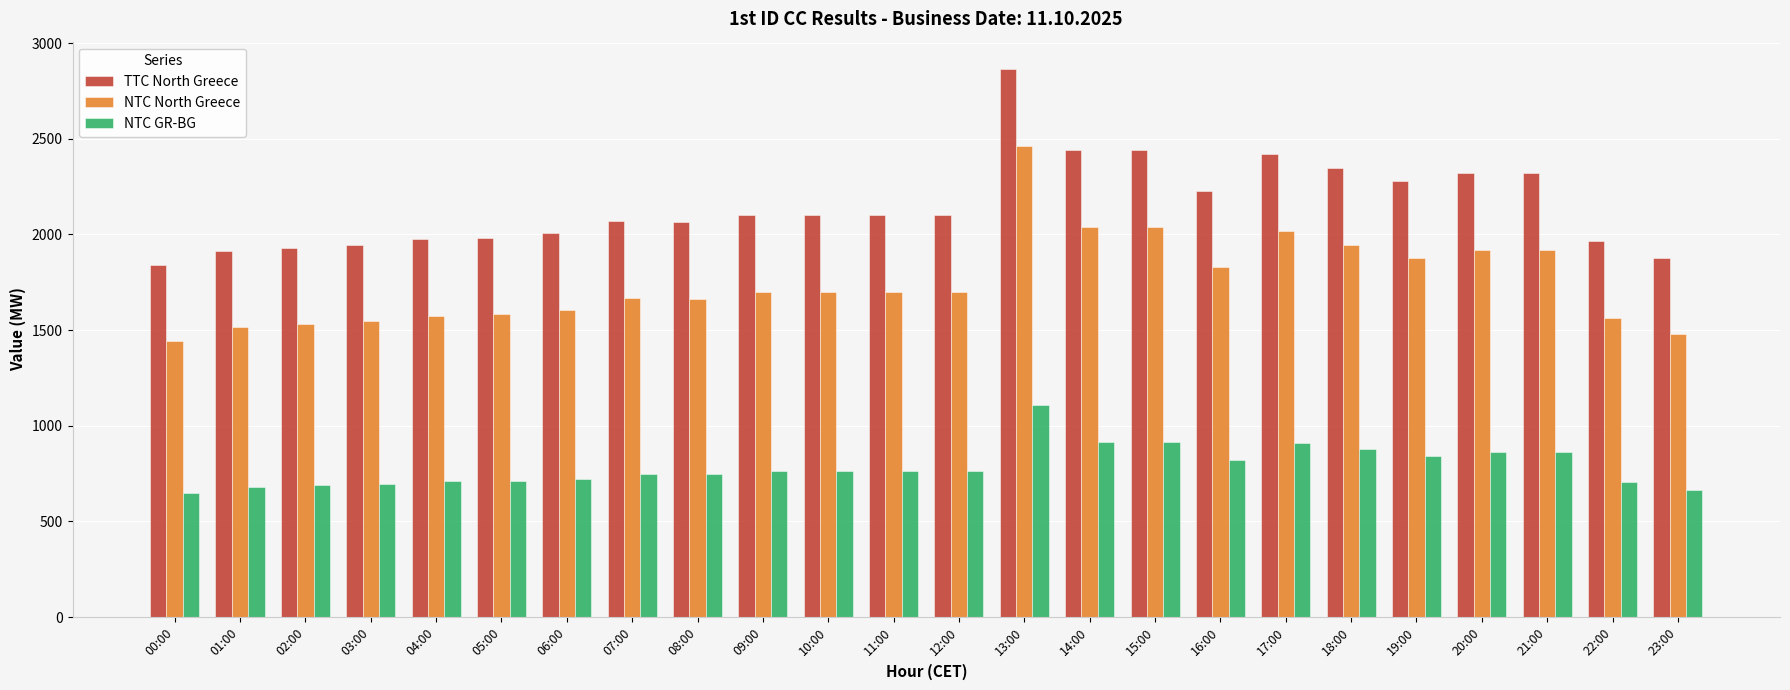

What position from the right is 01:00?

23